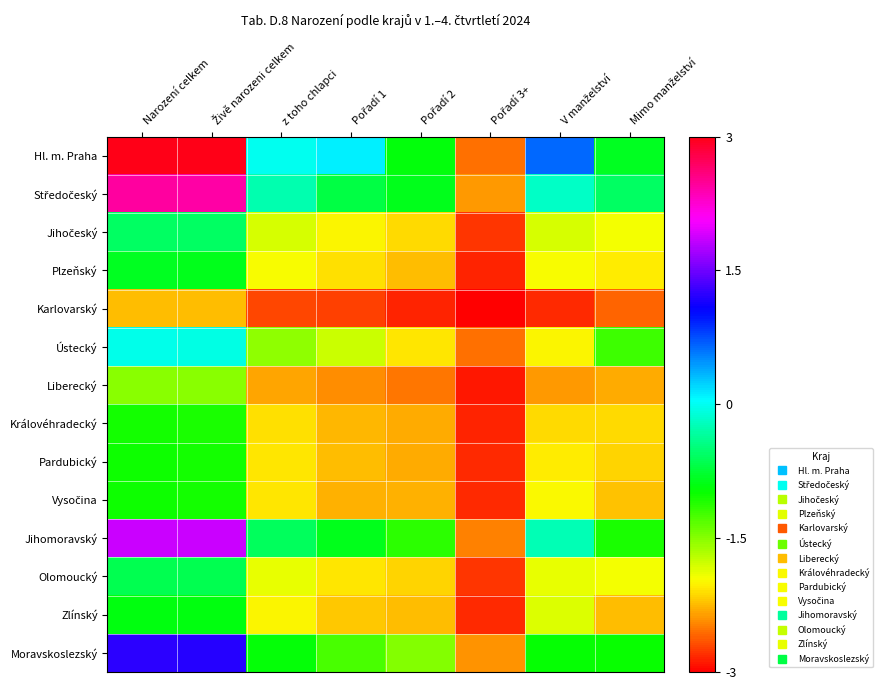

How many series are shown in this chart?

14